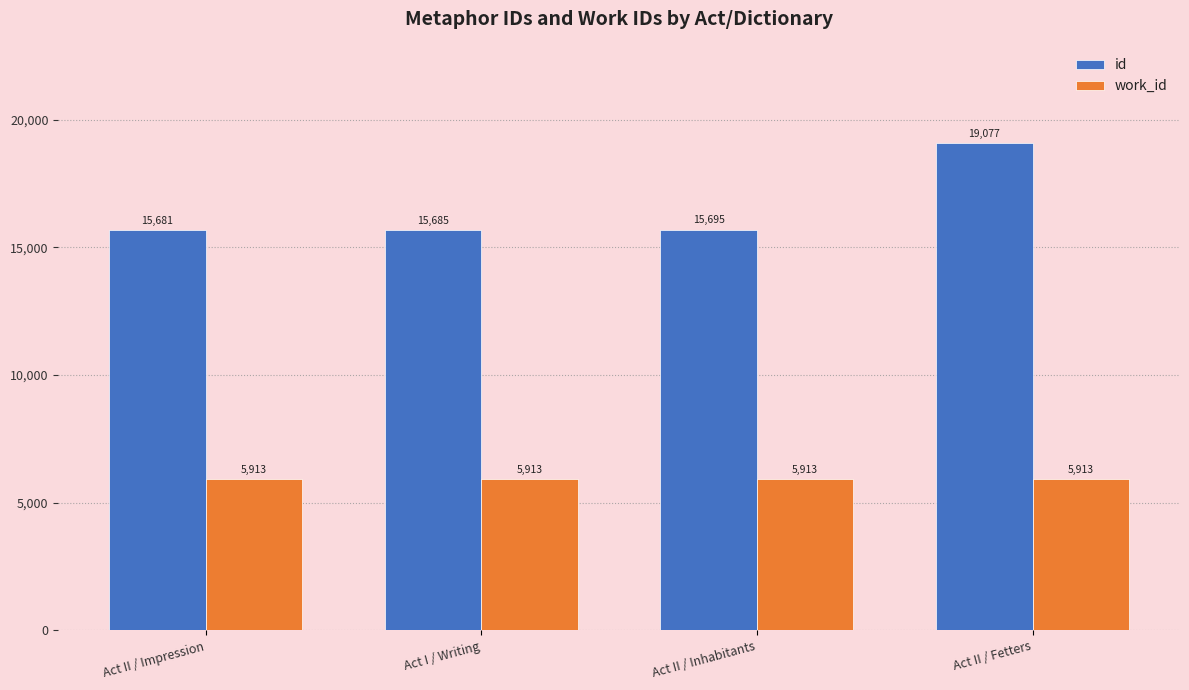

Which series has the largest total across all categories?

id